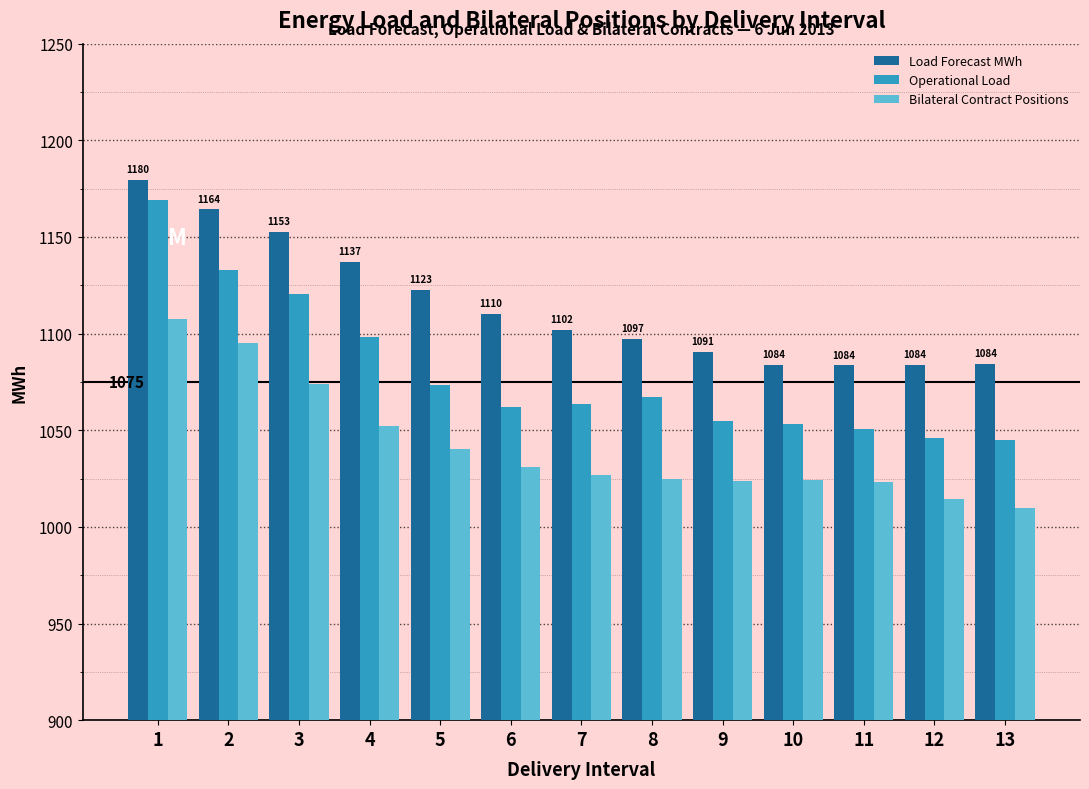

What is the average value of the Operational Load series?

1079.8